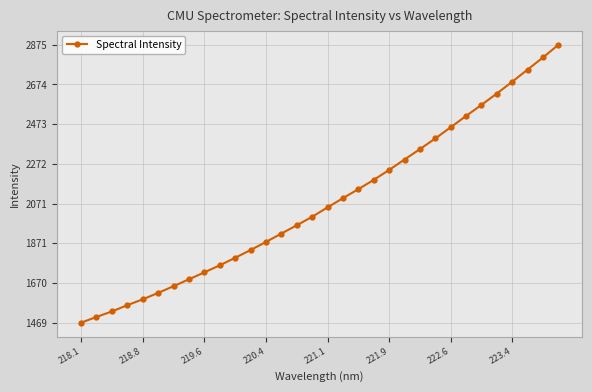

What is the smallest value displayed?

1469.1